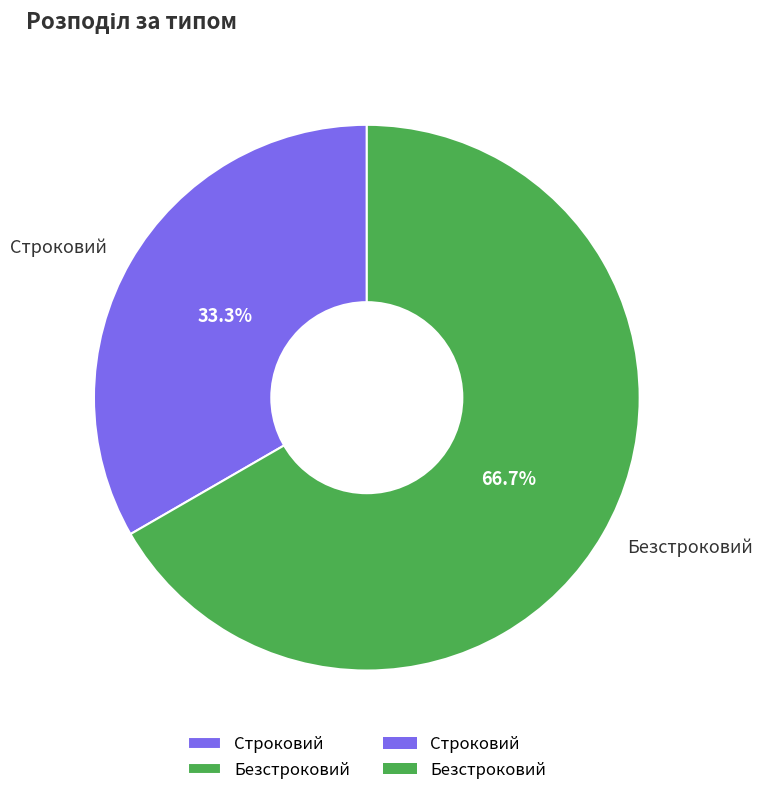

Is there any slice that represents more than half of the pie?

Yes